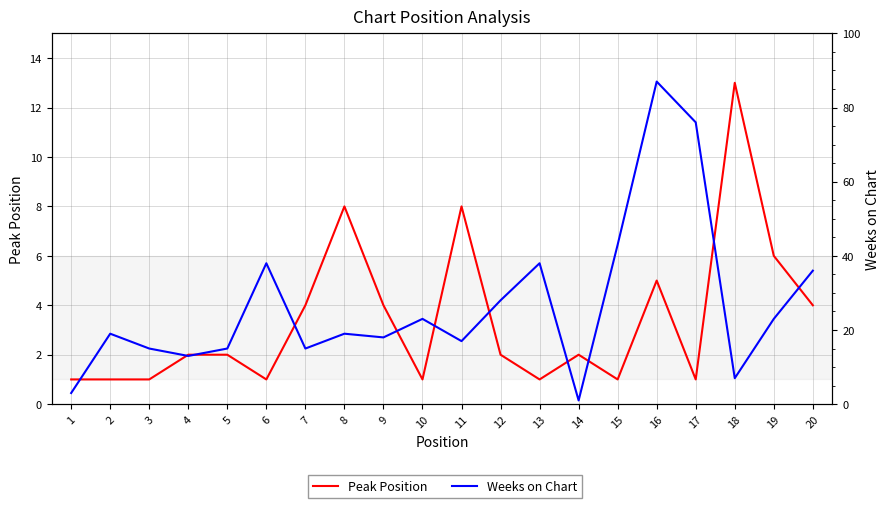

What is the total value across all series at 2?

20